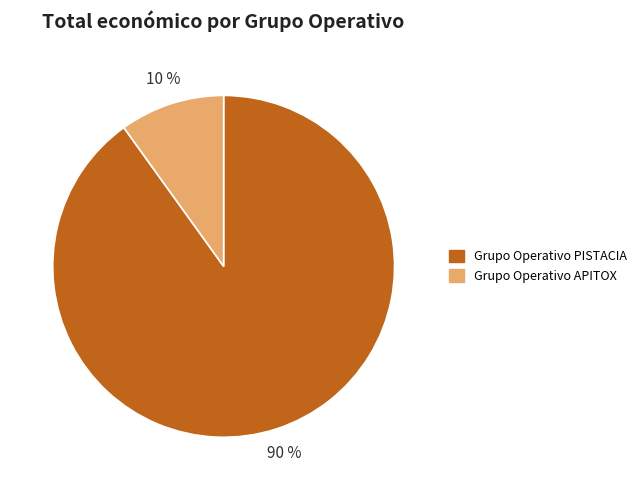

Which has a higher value, Grupo Operativo APITOX or Grupo Operativo PISTACIA?

Grupo Operativo PISTACIA